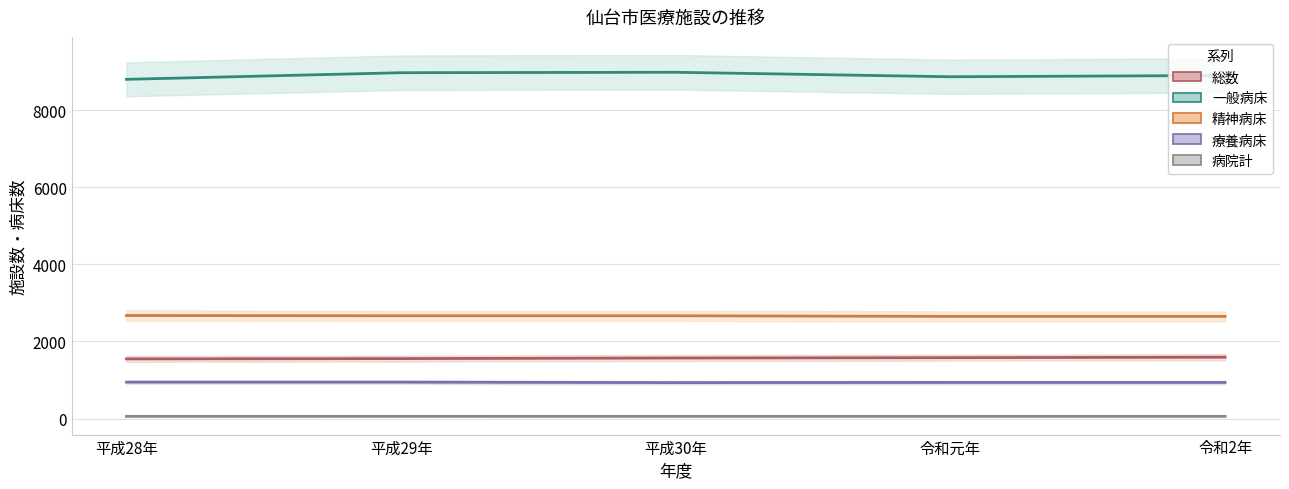

In 病院計, how many points are higher than both neighbors (excluding endpoints)?

1